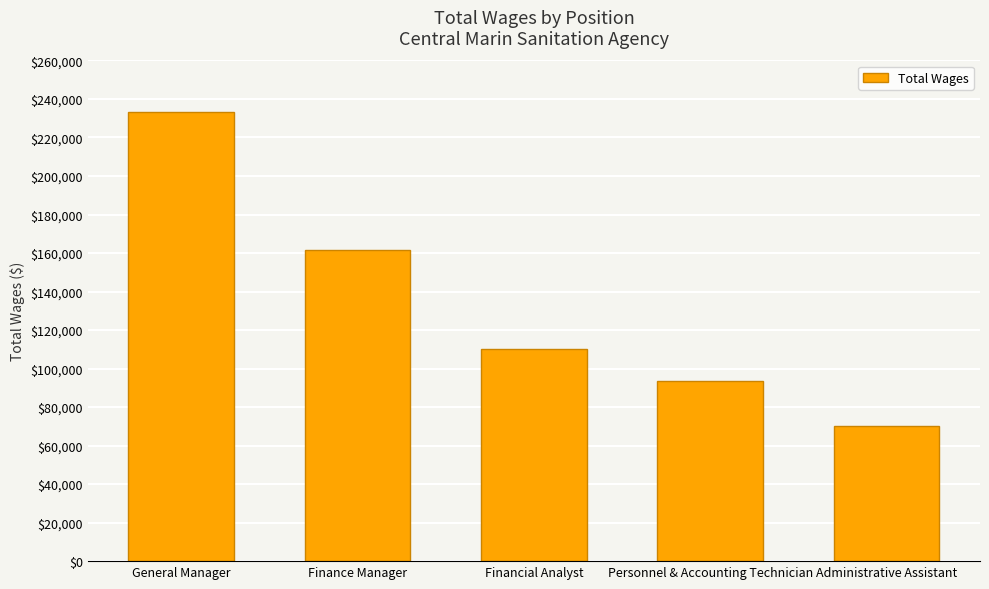

Does the chart contain stacked bars?

No